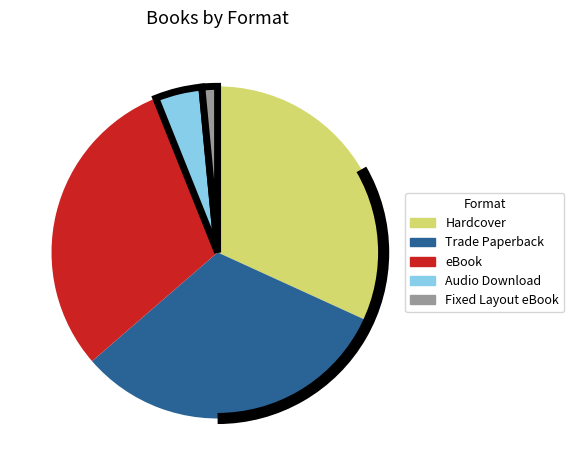

How many slices are in this pie chart?

5